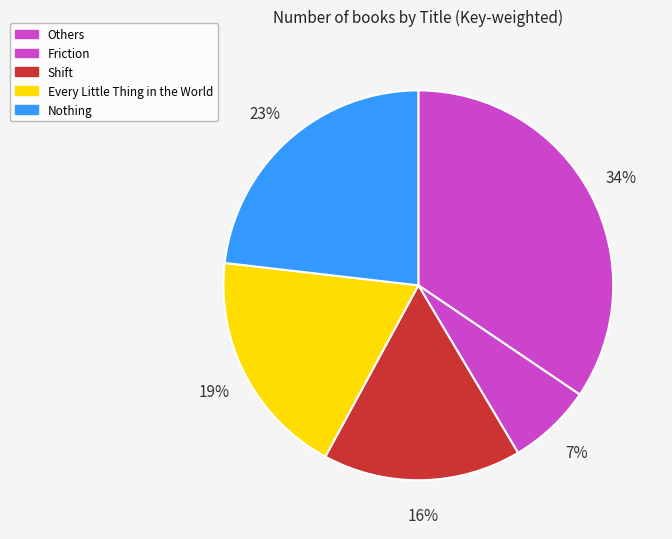

Does any single category account for the majority?

No